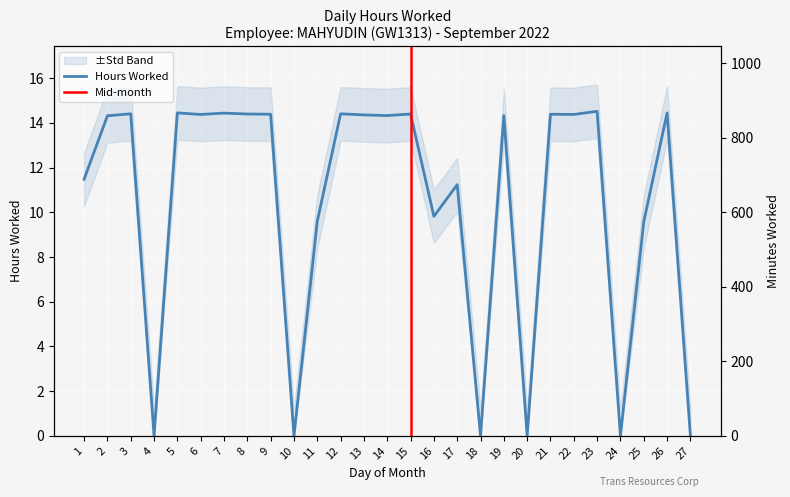

Reading right to left, transcribe all the data shown in this chart.

27=0.0	26=14.4	25=9.6	24=0.0	23=14.5	22=14.4	21=14.4	20=0.0	19=14.3	18=0.0	17=11.2	16=9.8	15=14.4	14=14.3	13=14.4	12=14.4	11=9.6	10=0.0	9=14.4	8=14.4	7=14.4	6=14.4	5=14.4	4=0.0	3=14.4	2=14.3	1=11.5